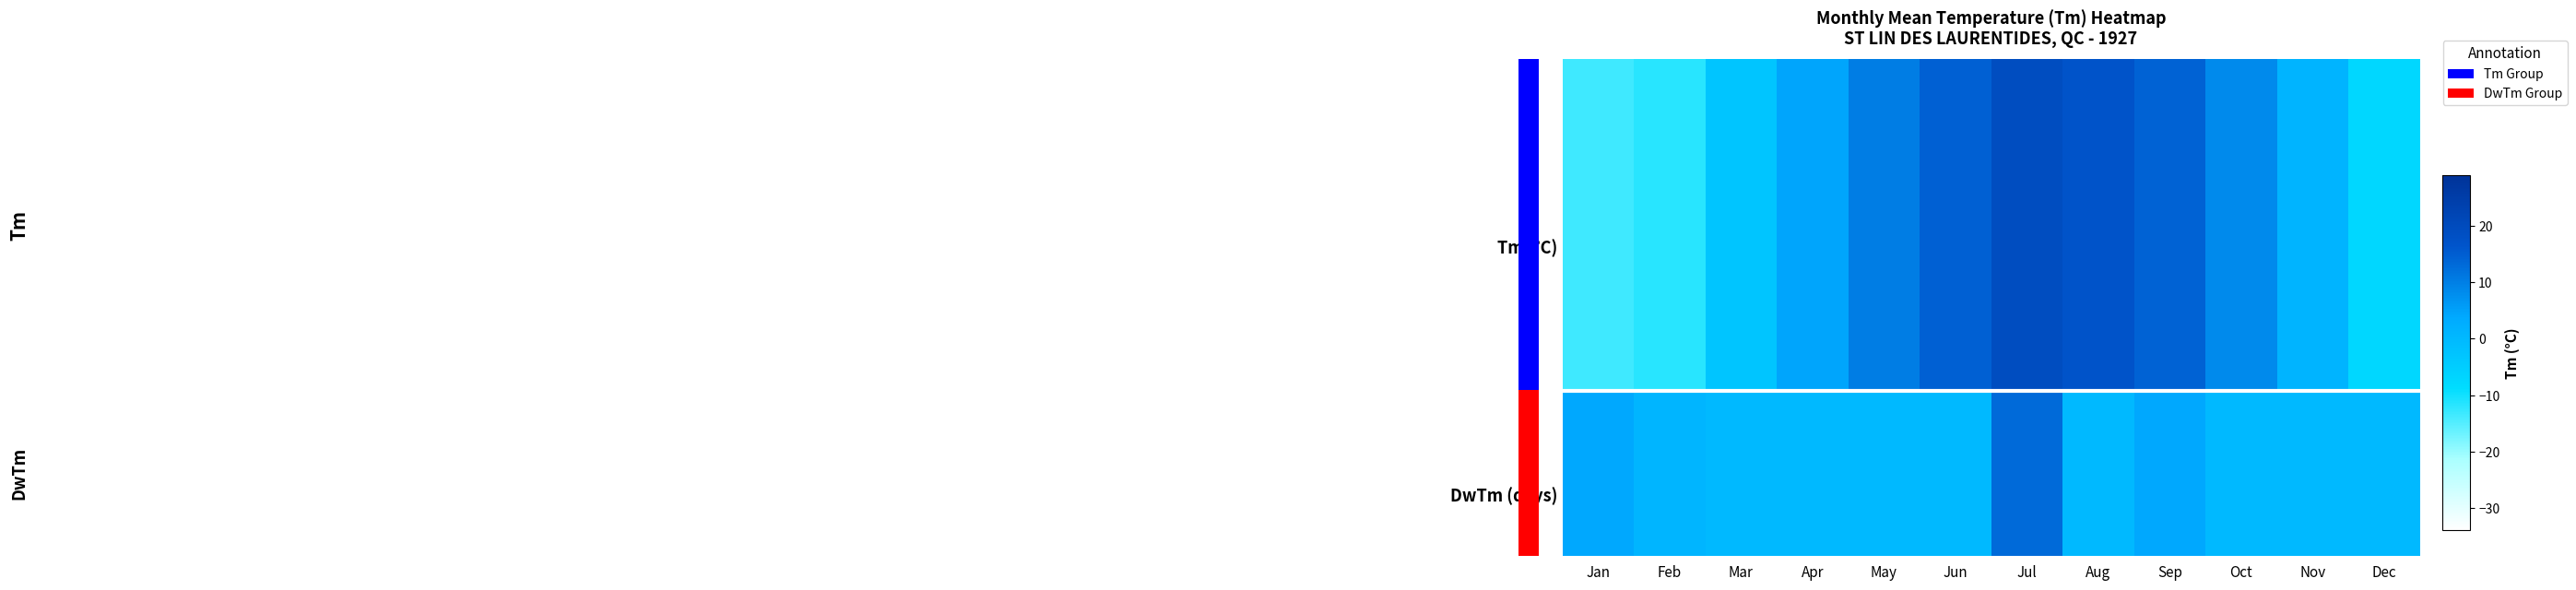

At which category is the sum across all series the highest?

Jul